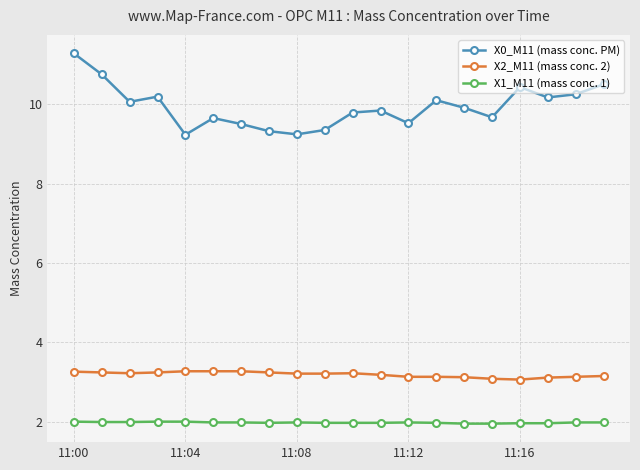

What is the highest value of the X0_M11 (mass conc. PM) series?

11.3